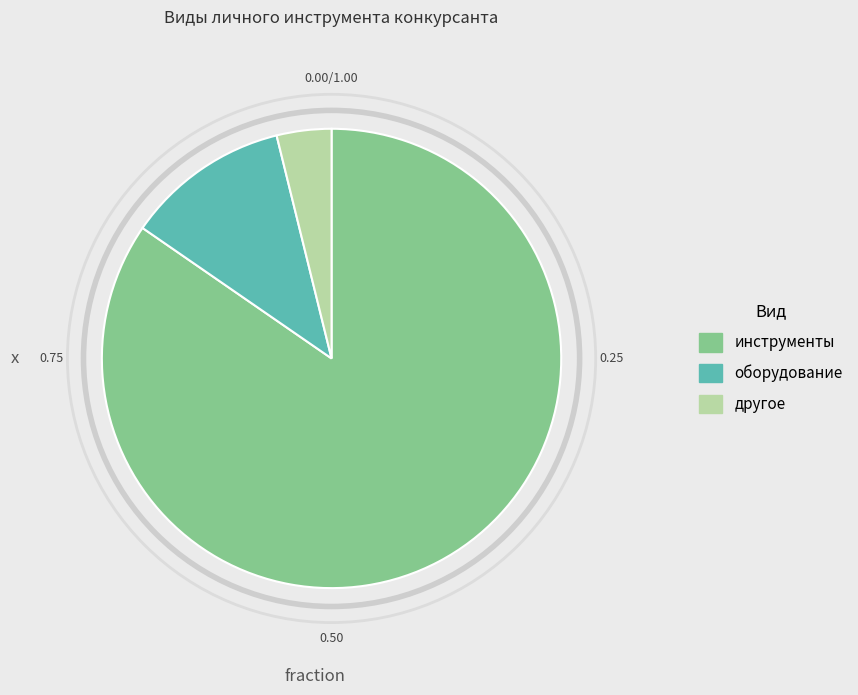

Between оборудование and другое, which is larger?

оборудование